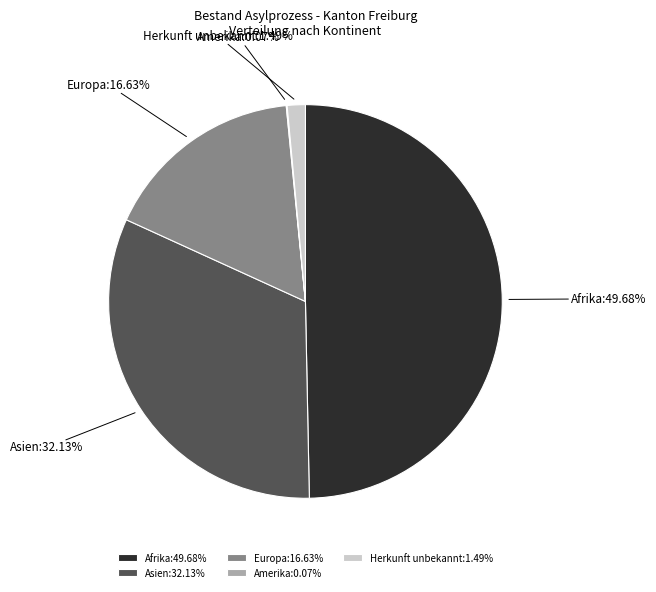

Is the sum of Herkunft unbekannt and Europa greater than half?

No